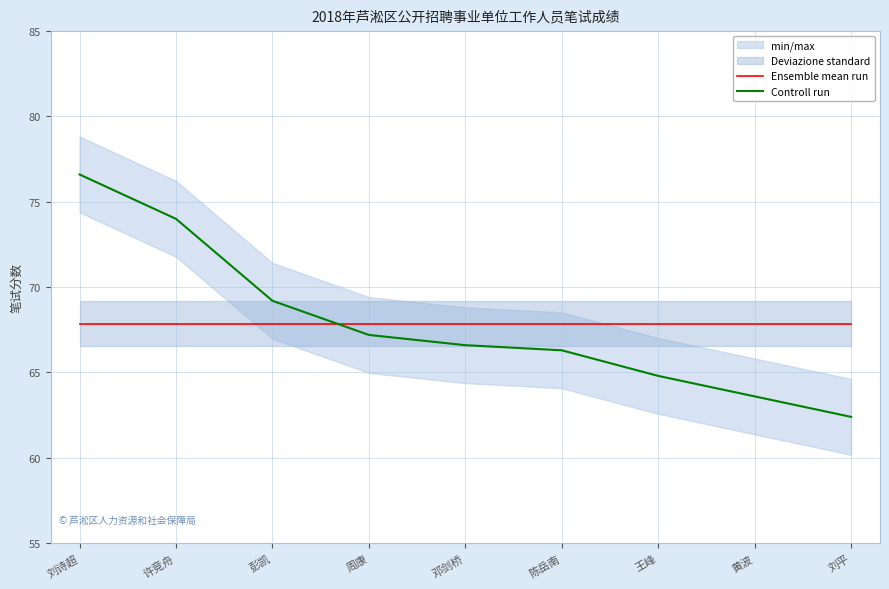

True or false: Controll run has a value of 105.0 at 邓剑桥.

False